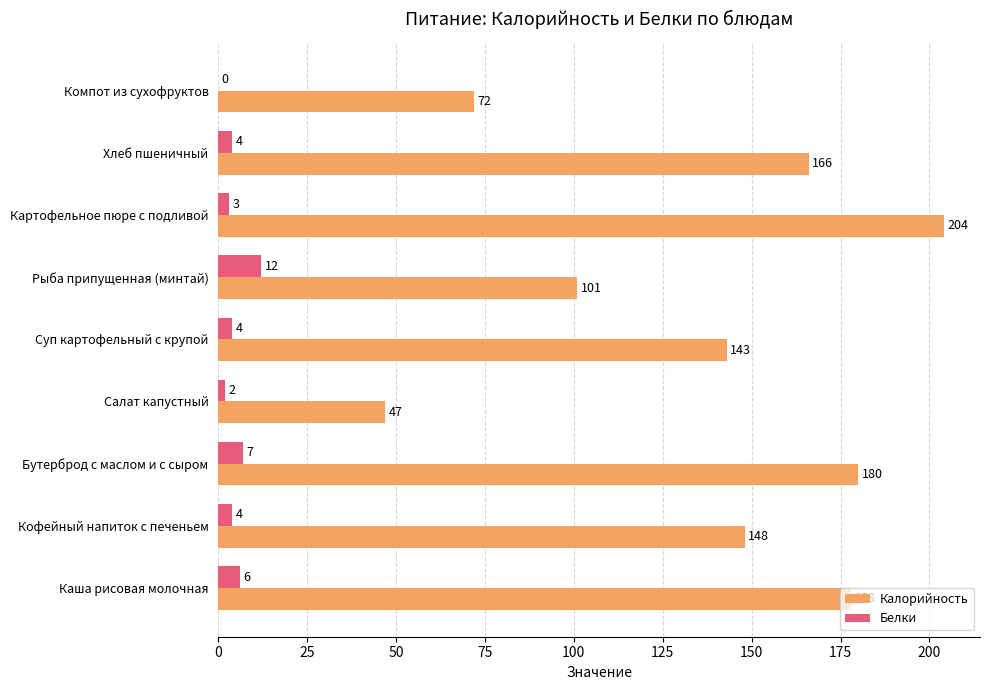

The value of Калорийность at Салат капустный is 47. True or false?

True